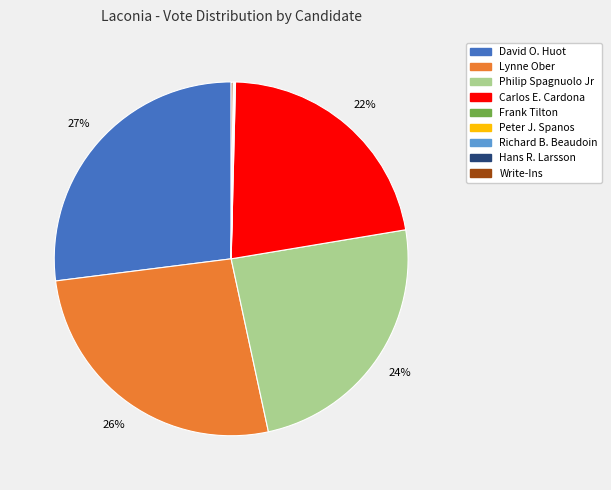

Is the sum of Carlos E. Cardona and Lynne Ober greater than half?

No